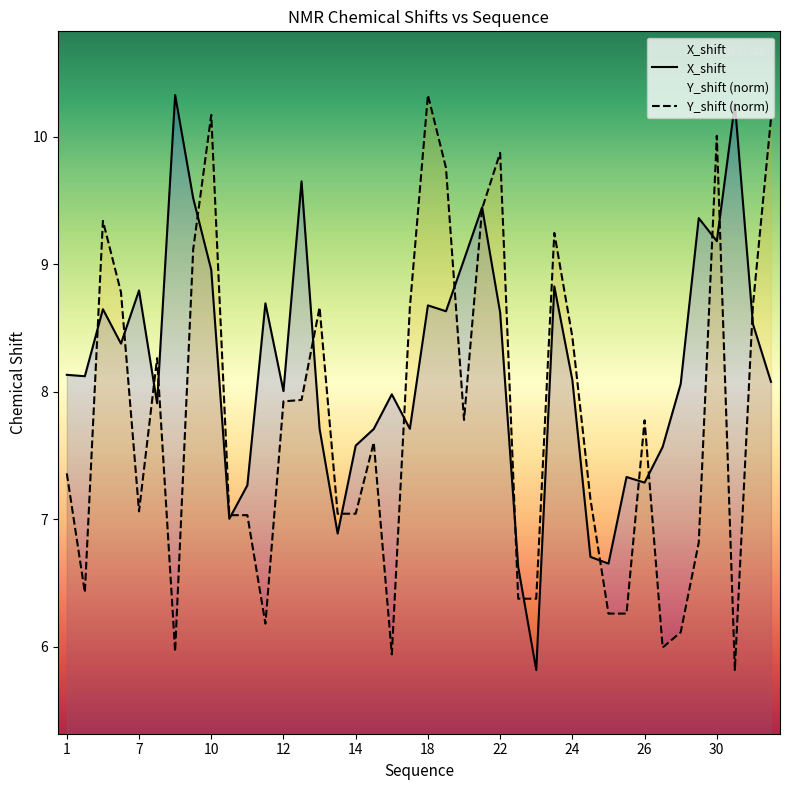

What are all the series names shown in the legend?

X_shift, Y_shift